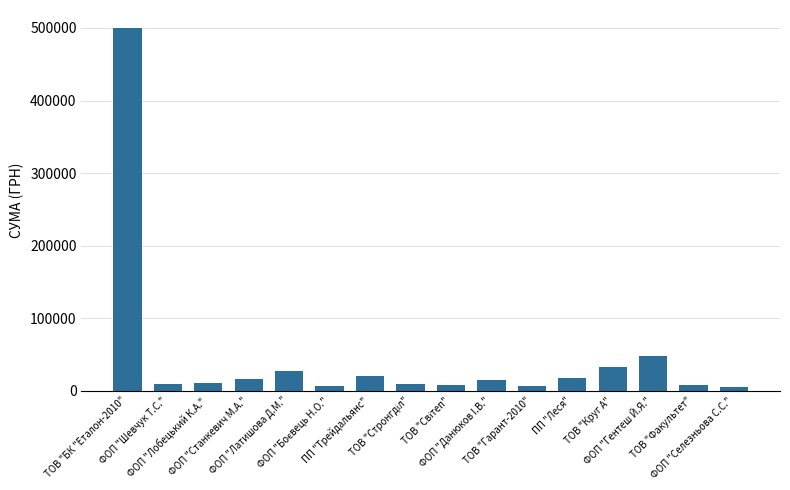

Does the chart contain any negative values?

No